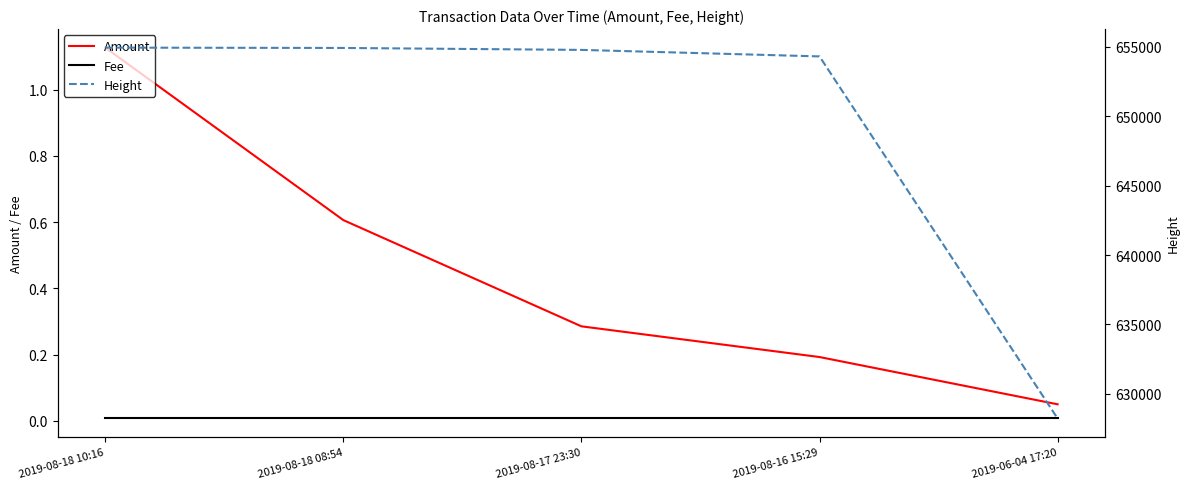

What is the difference between the highest and lowest values at 2019-06-04 17:20?

628228.0